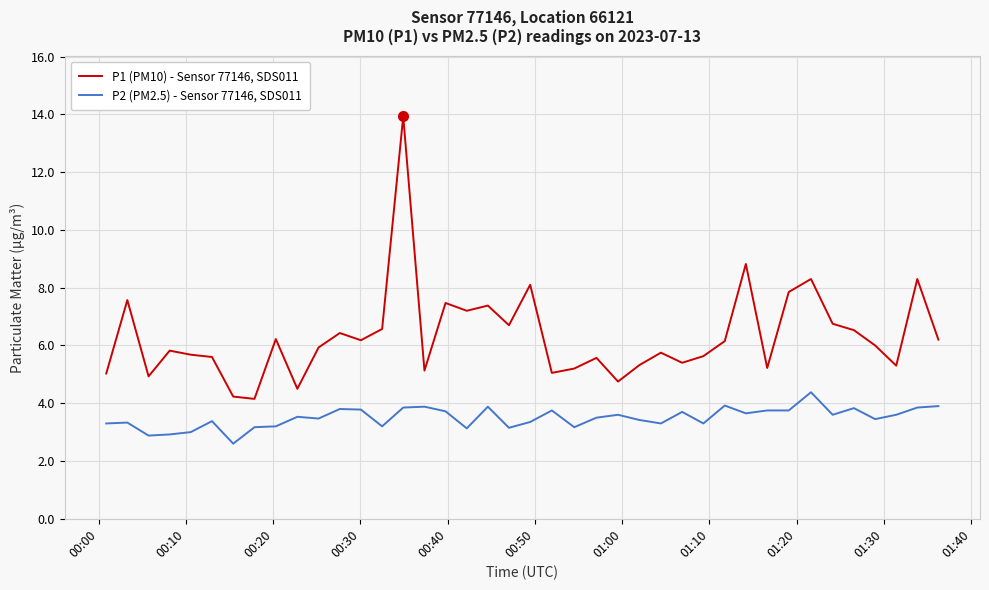

List the series in order of their peak value, lowest first.

P2 (PM2.5) - Sensor 77146, SDS011, P1 (PM10) - Sensor 77146, SDS011